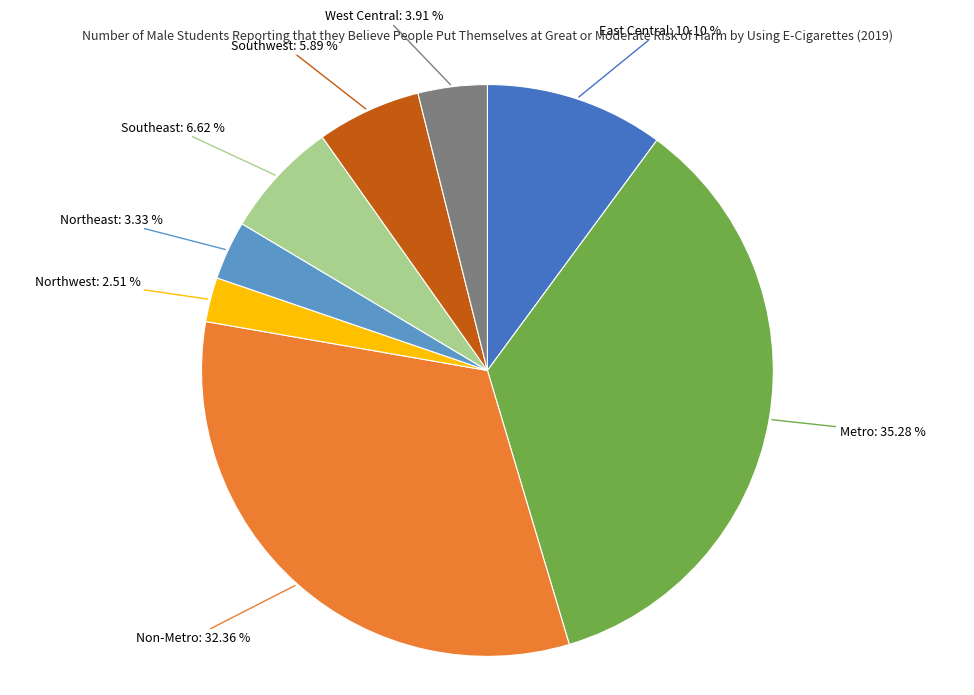

How many slices are in this pie chart?

8